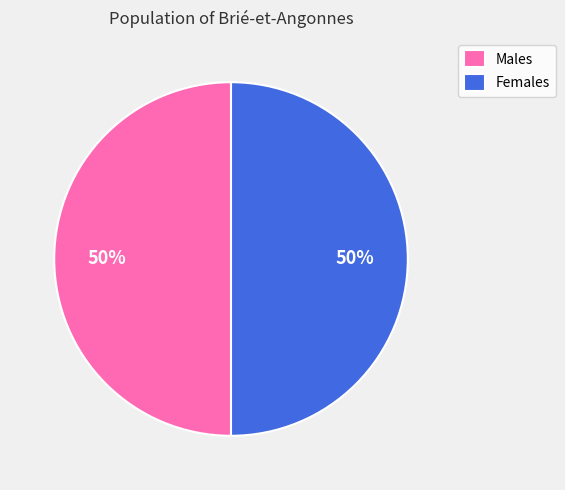

To the nearest percent, what is the combined percentage of Males and Females?

100%